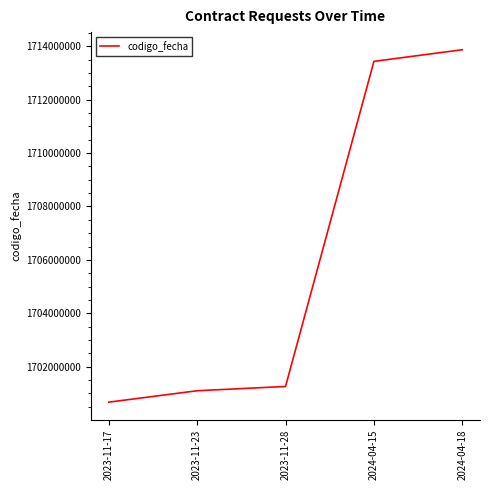

How many lines are shown in the chart?

1